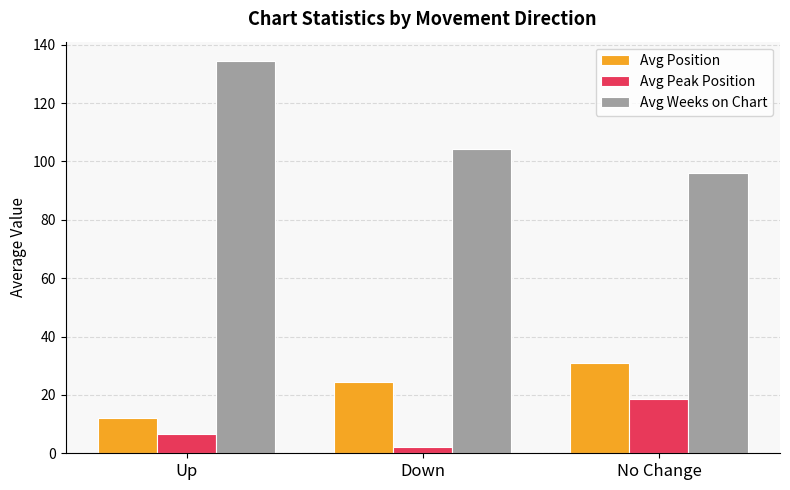

Between Down and No Change, which series saw the biggest shift?

Avg Peak Position